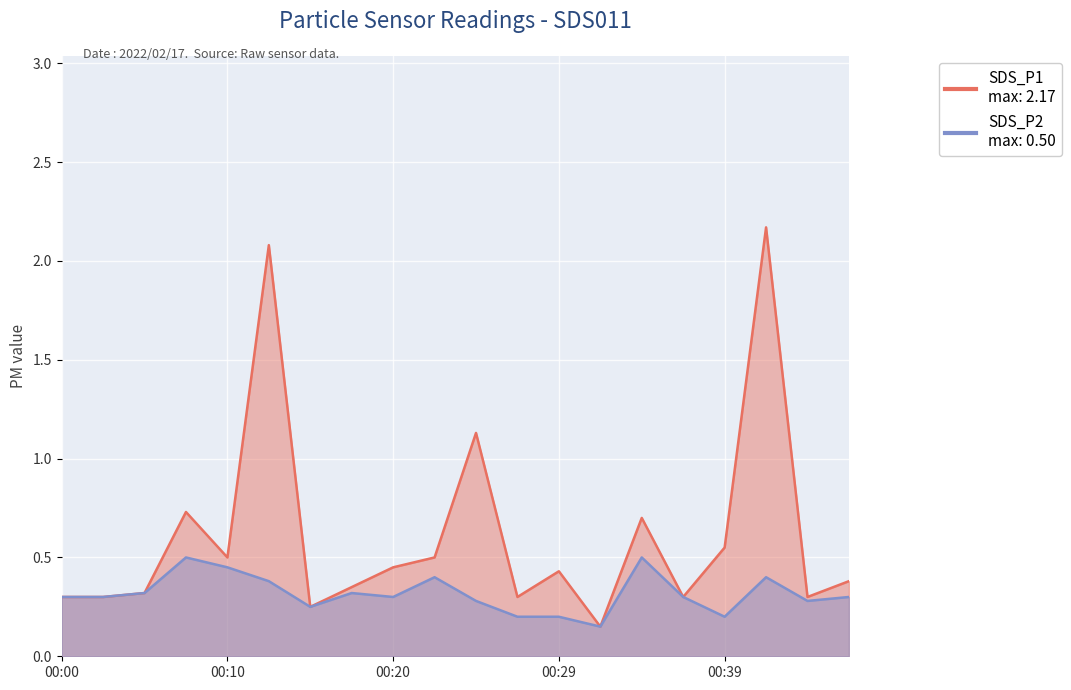

What is the maximum value for SDS_P2?

0.5